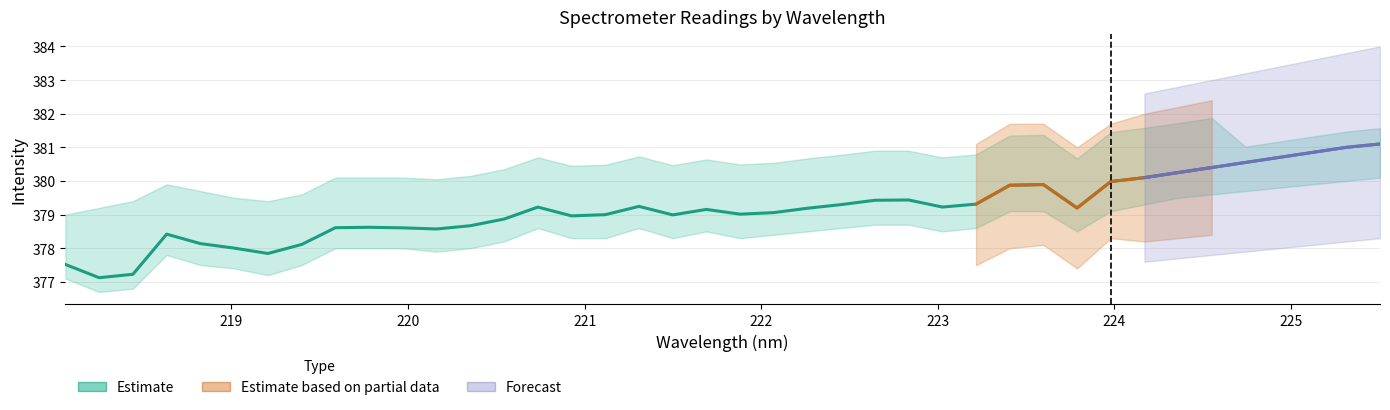

True or false: Forecast has a value of 380.4 at 34.

True